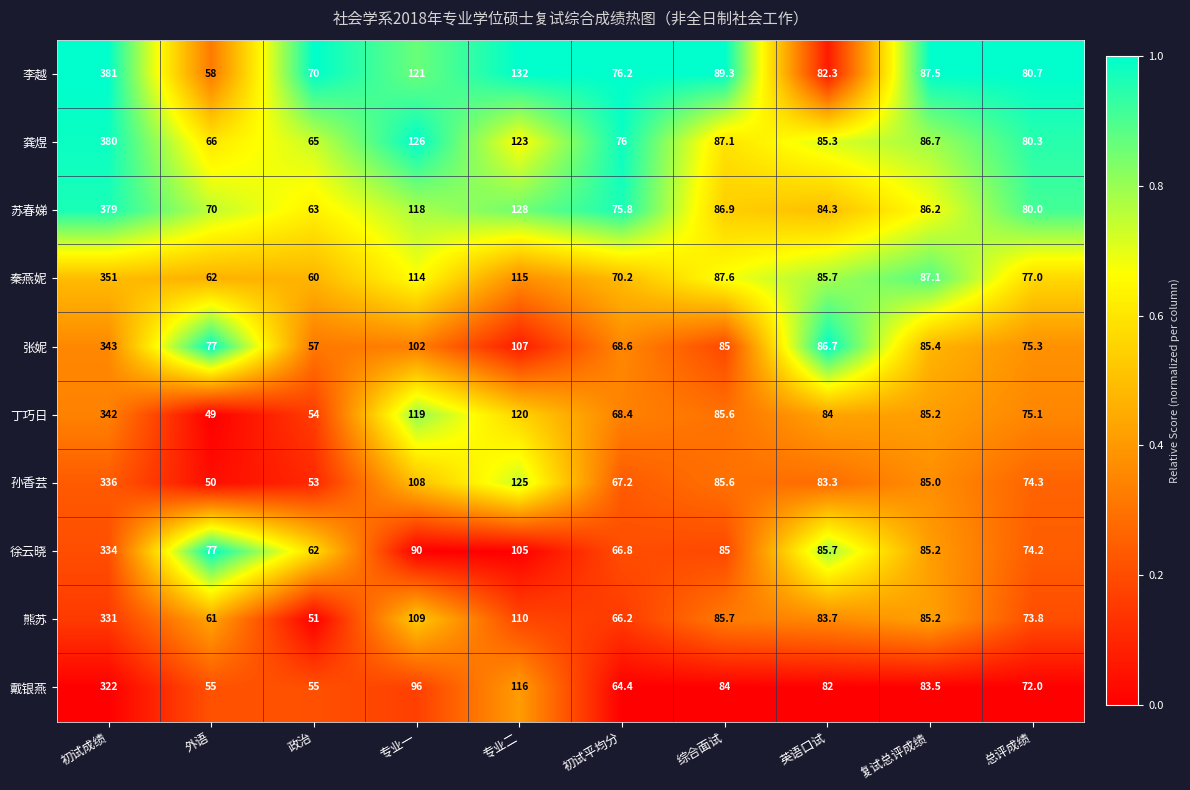

Which category has the highest value across all series?

初试成绩